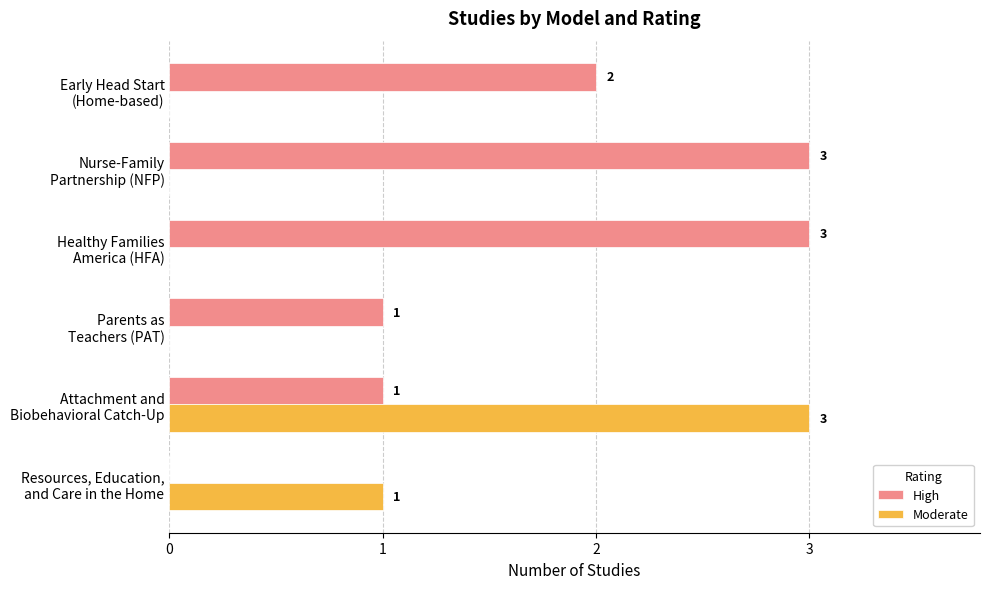

How many High values are between 1 and 3?

5